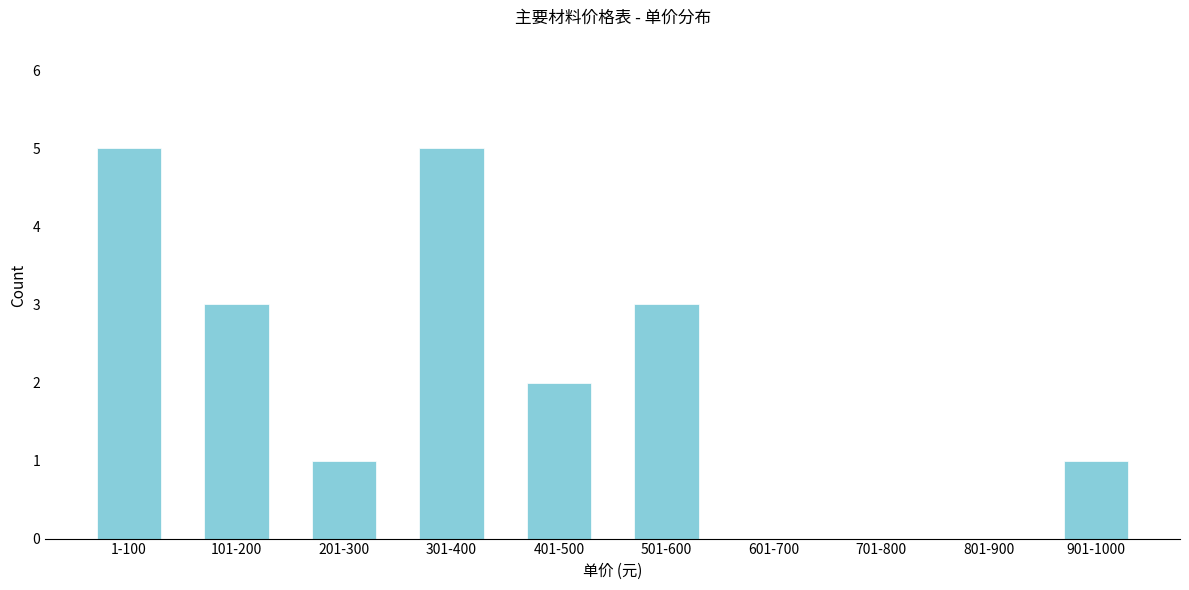

Reading right to left, extract all data points from this chart.

901-1000=1	801-900=0	701-800=0	601-700=0	501-600=3	401-500=2	301-400=5	201-300=1	101-200=3	1-100=5